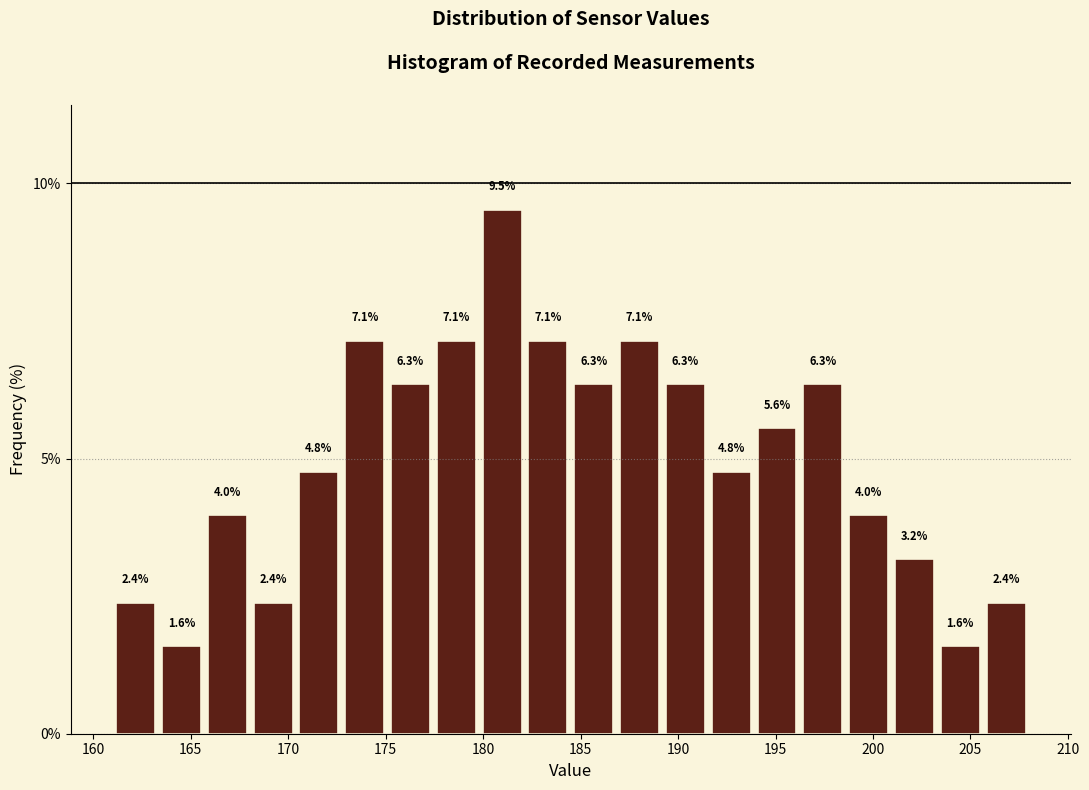

What is the height of the bar covering 193.90 to 196.25 on the x-axis? The bar edges are not printed on the chart, so give them approximately, as read against the axis.

5.6